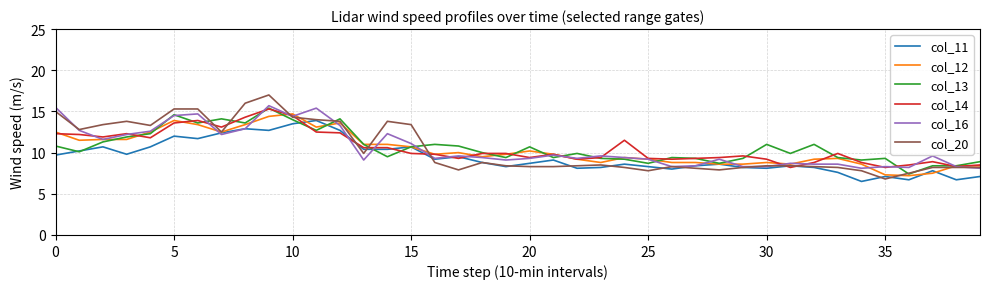

Which series has the widest spread of values?

col_20